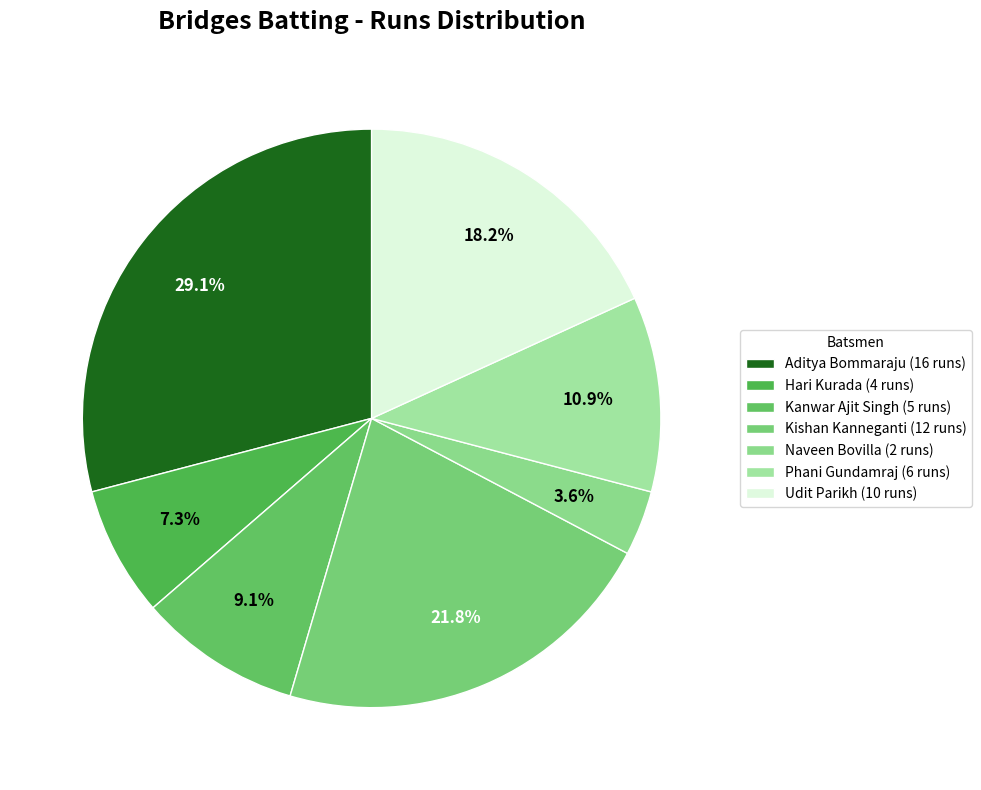

Which slice is the largest?

Aditya Bommaraju (16 runs)